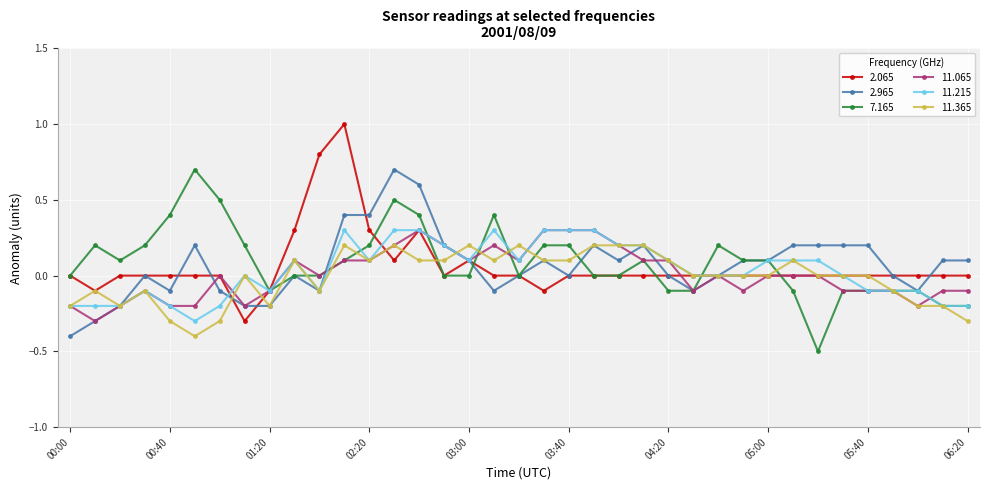

What is the minimum value shown in the chart?

-0.5